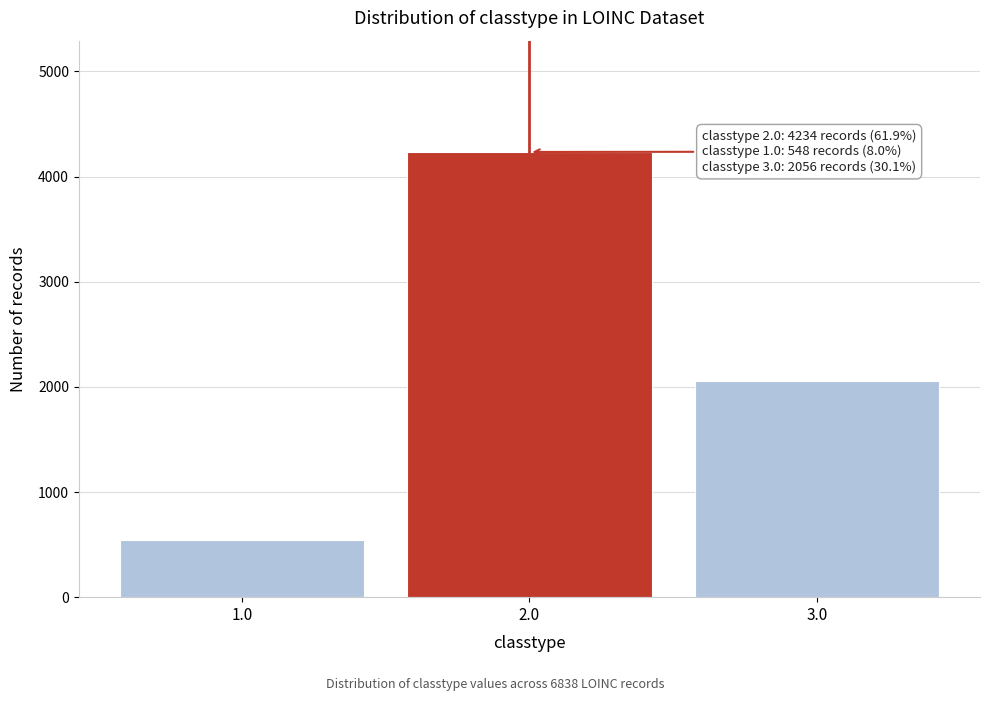

Reading left to right, transcribe all the data shown in this chart.

548	4234	2056